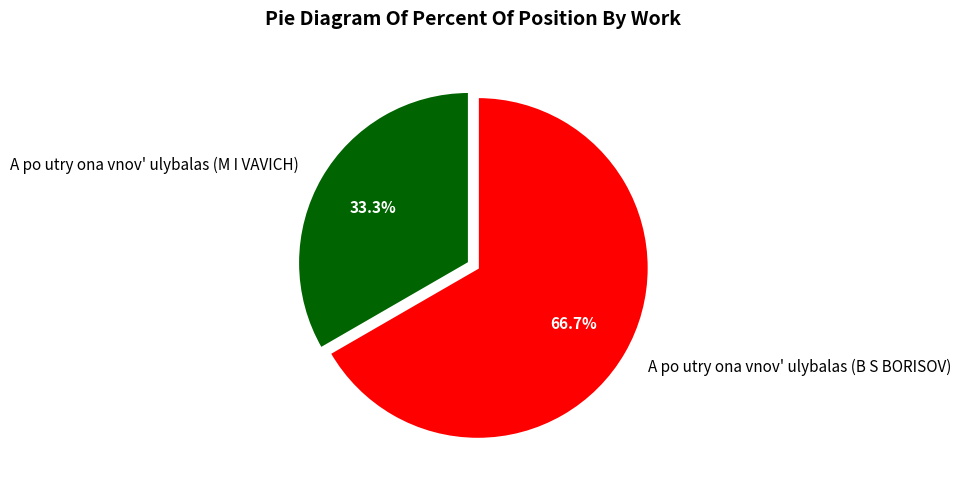

True or false: A po utry ona vnov' ulybalas (B S BORISOV) accounts for 67% of the total.

True